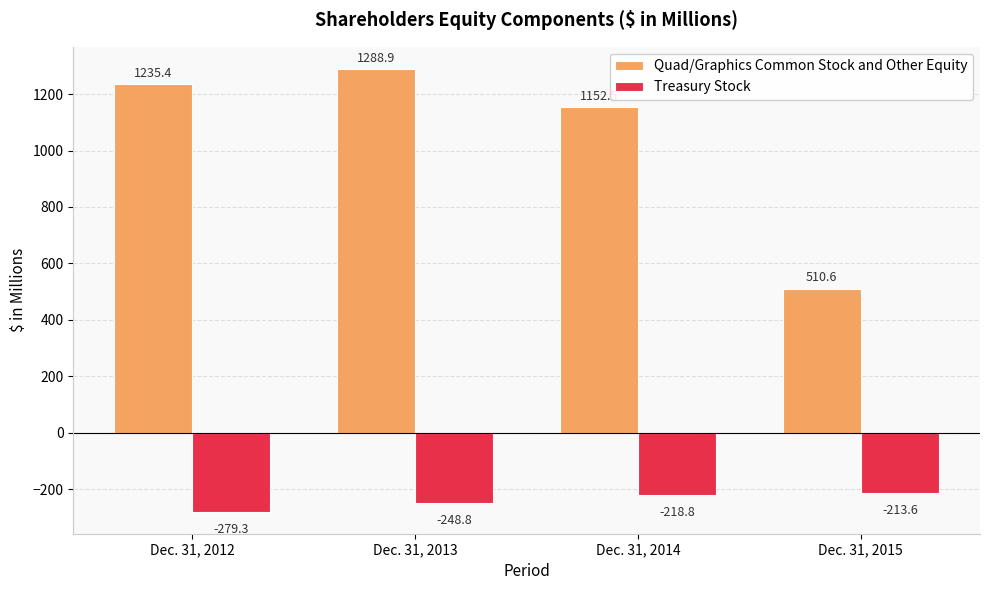

The value of Quad/Graphics Common Stock and Other Equity at Dec. 31, 2015 is 110.8. True or false?

False